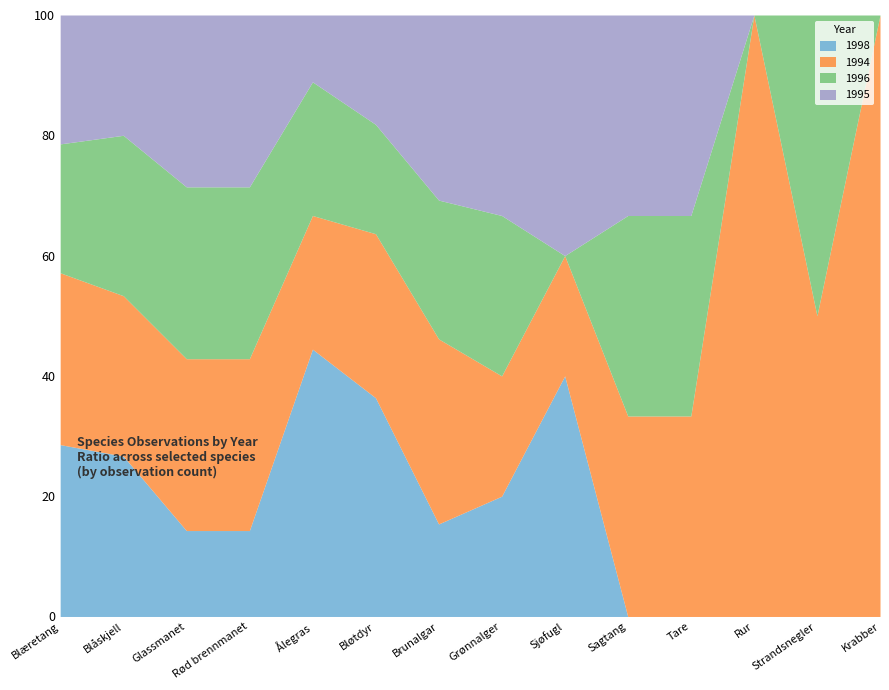

What are all the series names shown in the legend?

1998, 1994, 1996, 1995